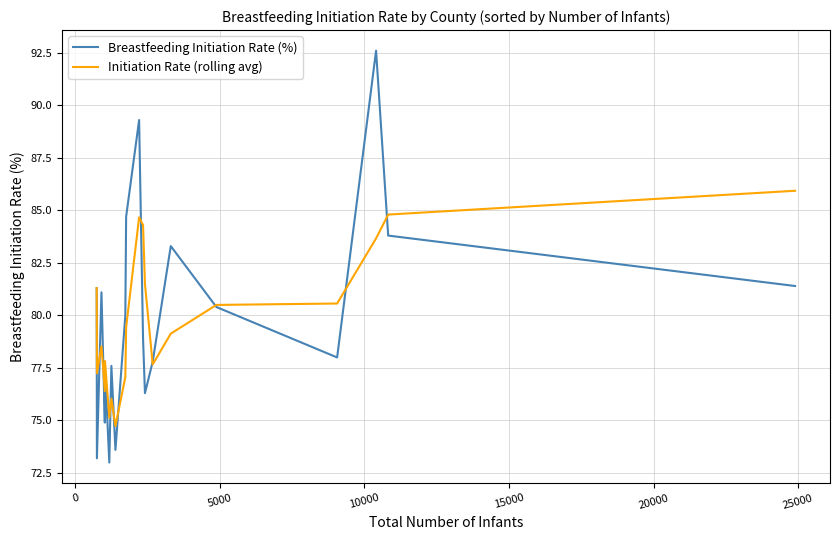

Rank the series by their maximum value, from lowest to highest.

Initiation Rate (rolling avg), Breastfeeding Initiation Rate (%)